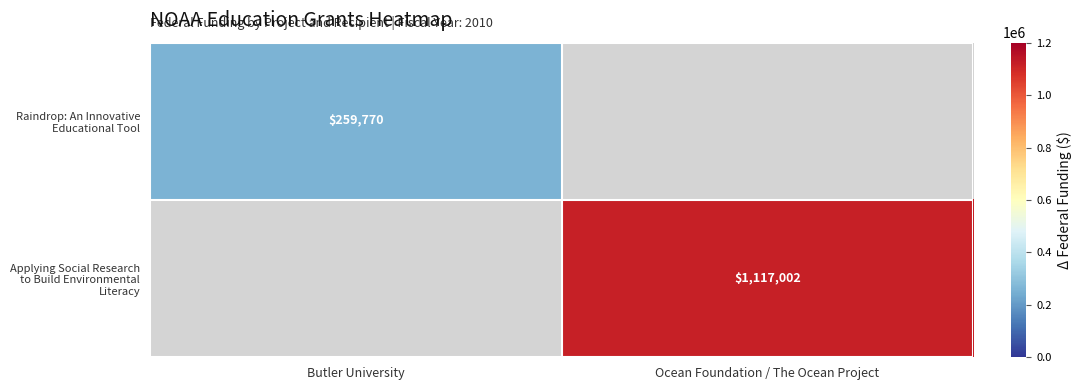

Count the number of categories in the chart.

2